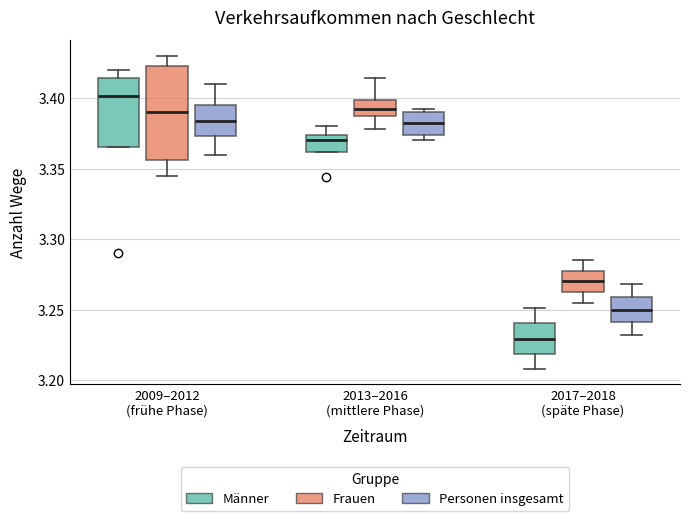

Reading left to right, read every box against the y-axis: the position of its median line, the range the box covers, and the ends of its whiskers. The values are not printed on the chart, so give them approximately, as read against the axis.

2009–2012 (frühe Phase) (Männer): median 3.400, box 3.365 to 3.415, whiskers 3.365 to 3.420
2009–2012 (frühe Phase) (Frauen): median 3.390, box 3.355 to 3.425, whiskers 3.345 to 3.430
2009–2012 (frühe Phase) (Personen insgesamt): median 3.385, box 3.375 to 3.395, whiskers 3.360 to 3.410
2013–2016 (mittlere Phase) (Männer): median 3.370, box 3.360 to 3.375, whiskers 3.360 to 3.380
2013–2016 (mittlere Phase) (Frauen): median 3.390, box 3.385 to 3.400, whiskers 3.380 to 3.415
2013–2016 (mittlere Phase) (Personen insgesamt): median 3.385, box 3.375 to 3.390, whiskers 3.370 to 3.390
2017–2018 (späte Phase) (Männer): median 3.230, box 3.220 to 3.240, whiskers 3.210 to 3.250
2017–2018 (späte Phase) (Frauen): median 3.270, box 3.265 to 3.280, whiskers 3.255 to 3.285
2017–2018 (späte Phase) (Personen insgesamt): median 3.250, box 3.240 to 3.260, whiskers 3.230 to 3.270